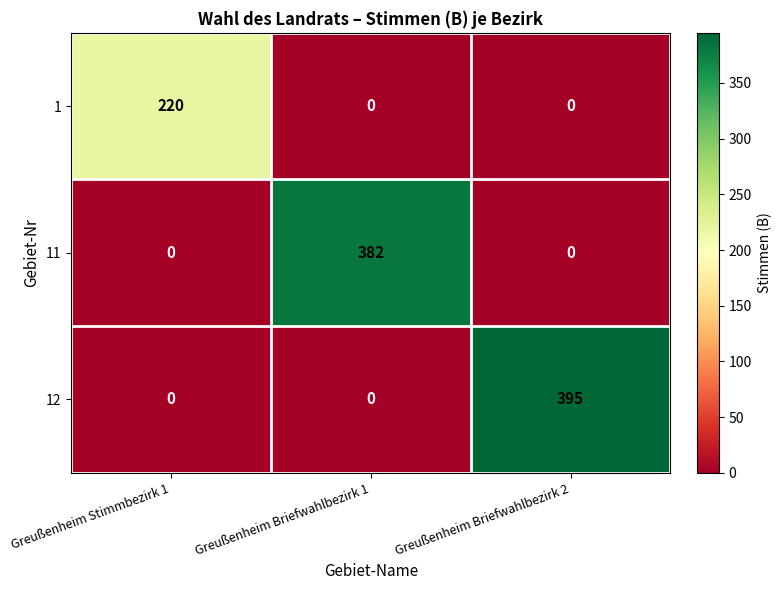

Count the 11 values in the range 0 to 382.

3